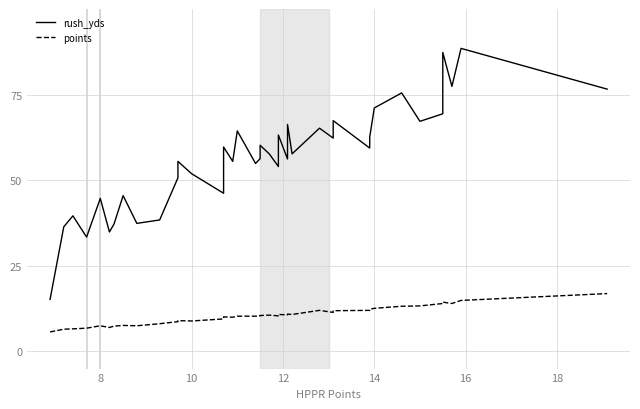

What are all the series names shown in the legend?

rush_yds, points